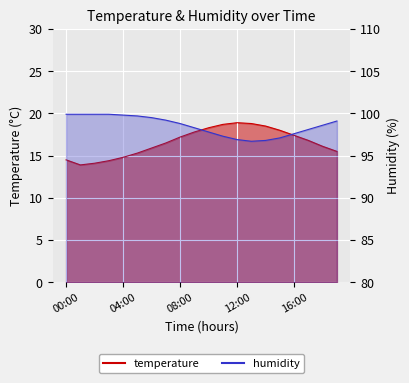

Reading left to right, extract all data points from this chart.

temperature: 00:00=14.5	01:00=13.9	02:00=14.1	03:00=14.4	04:00=14.8	05:00=15.3	06:00=15.9	07:00=16.5	08:00=17.2	09:00=17.8	10:00=18.3	11:00=18.7	12:00=18.9	13:00=18.8	14:00=18.5	15:00=18.0	16:00=17.4	17:00=16.8	18:00=16.1	19:00=15.5
humidity: 00:00=99.9	01:00=99.9	02:00=99.9	03:00=99.9	04:00=99.8	05:00=99.7	06:00=99.5	07:00=99.2	08:00=98.8	09:00=98.3	10:00=97.8	11:00=97.3	12:00=96.9	13:00=96.7	14:00=96.8	15:00=97.1	16:00=97.6	17:00=98.1	18:00=98.6	19:00=99.1